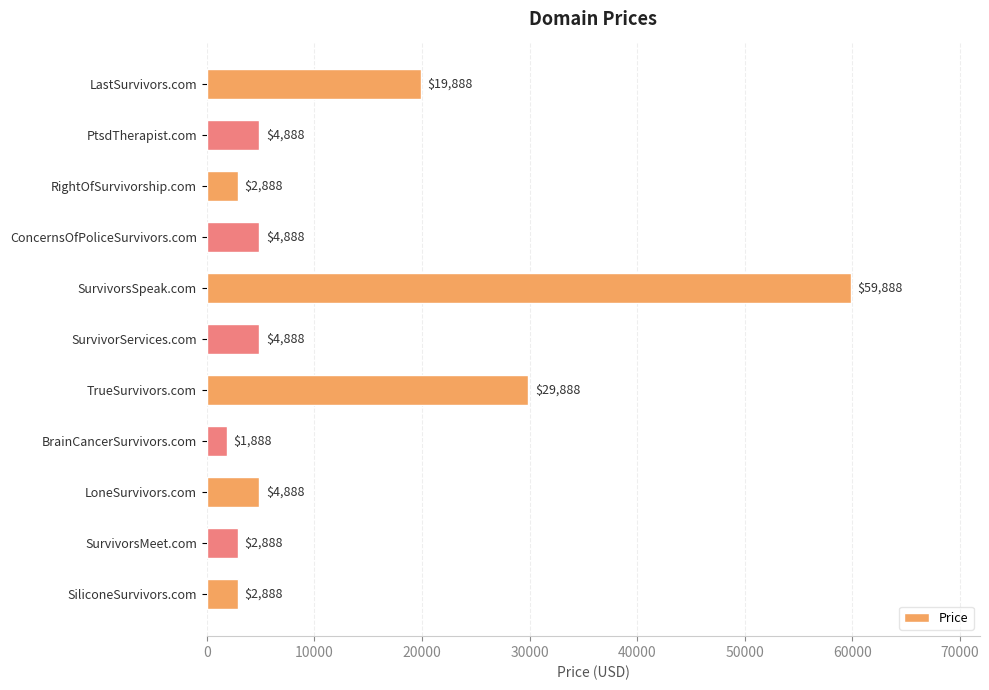

Are the bars horizontal?

Yes